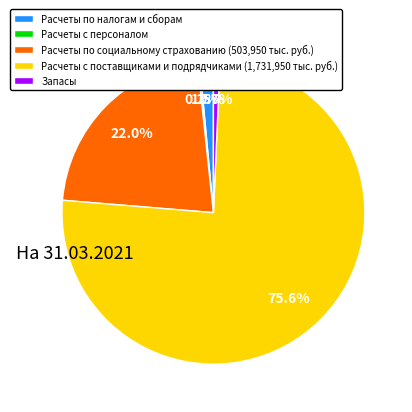

What is the ratio of the value at Расчеты с поставщиками и подрядчиками (1,731,950 тыс. руб.) to the value at Расчеты по социальному страхованию (503,950 тыс. руб.)?

3.4